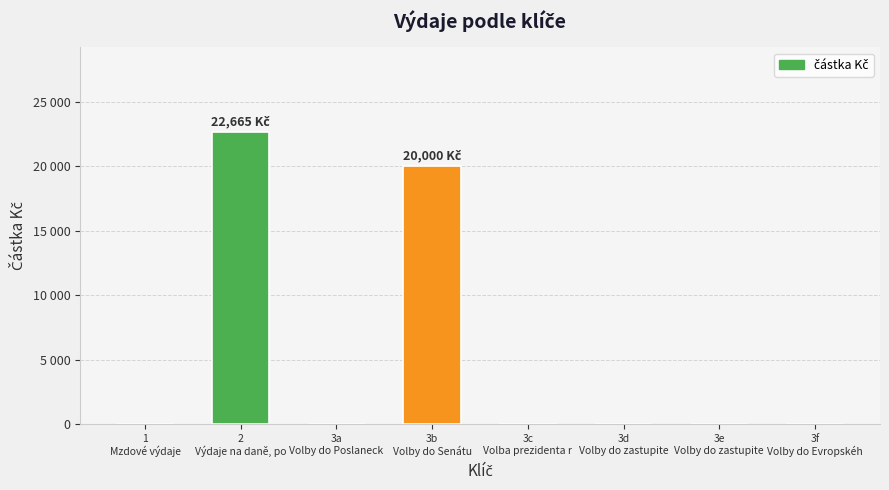

What is the label of the 7th bar from the left?

3e
Volby do zastupite